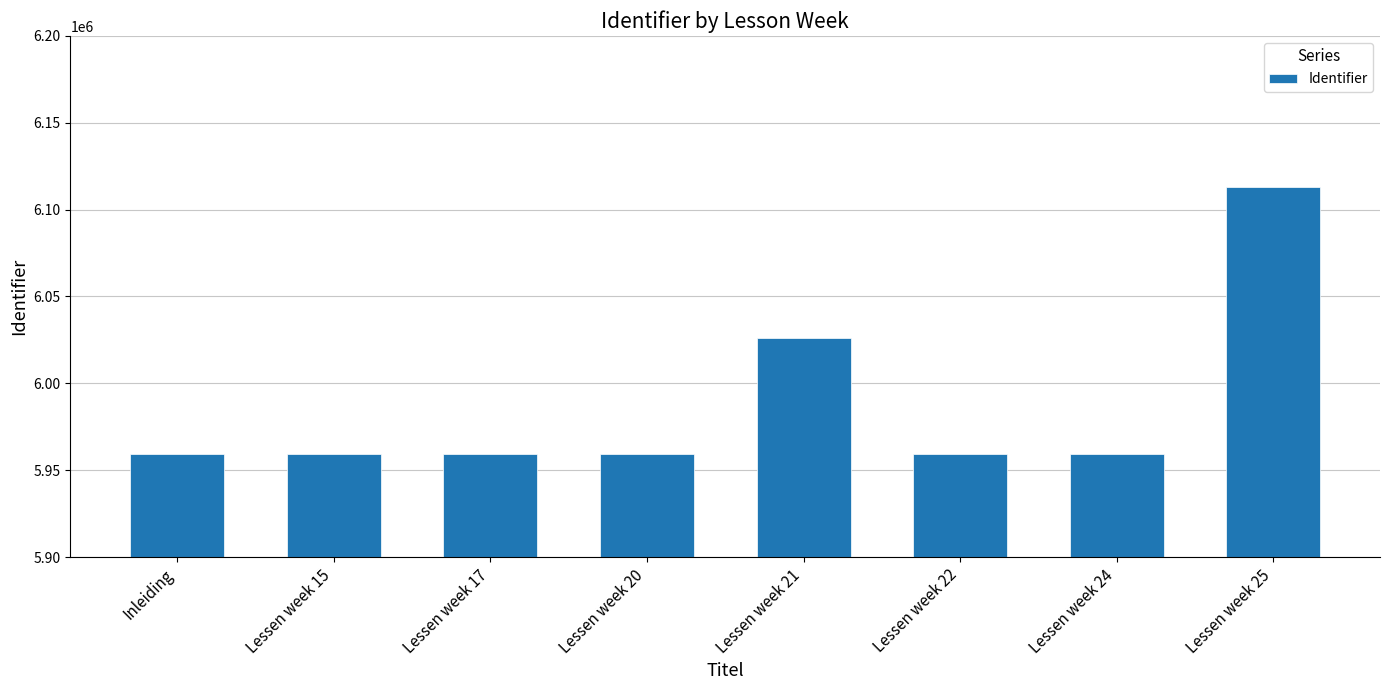

How many bars are there in total?

8